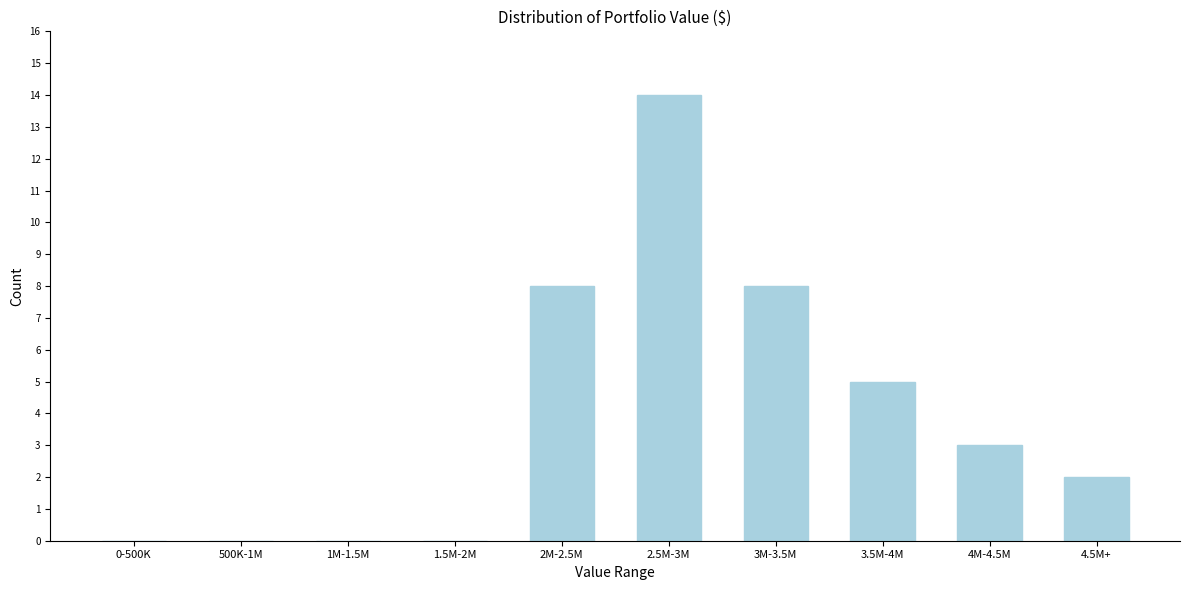

Reading left to right, what are all the values shown in this chart?

0-500K=0	500K-1M=0	1M-1.5M=0	1.5M-2M=0	2M-2.5M=8	2.5M-3M=14	3M-3.5M=8	3.5M-4M=5	4M-4.5M=3	4.5M+=2